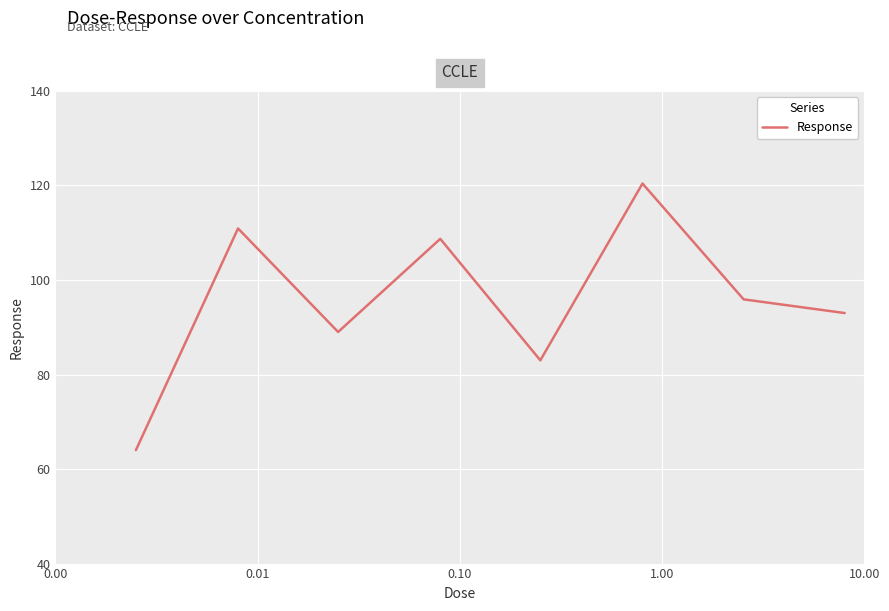

What is the difference between the maximum and minimum values?

56.4